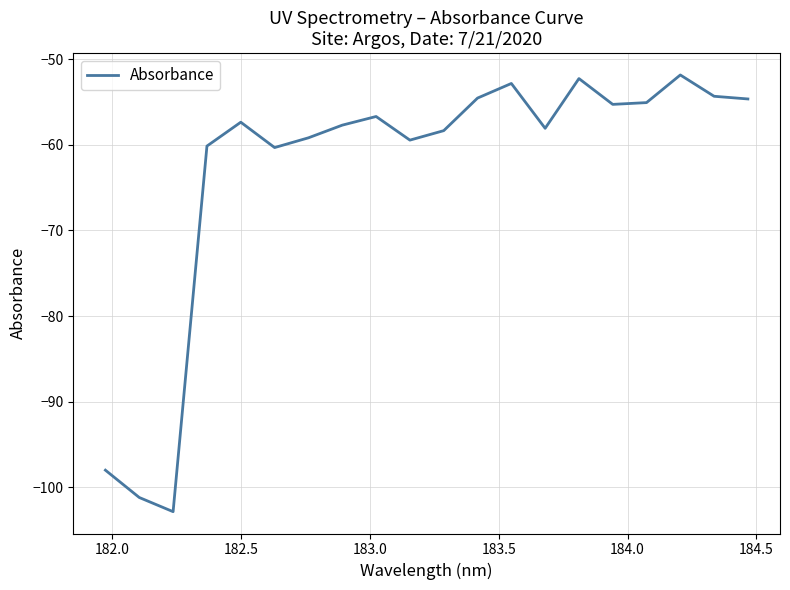

What is the difference between the maximum and minimum values?

51.0